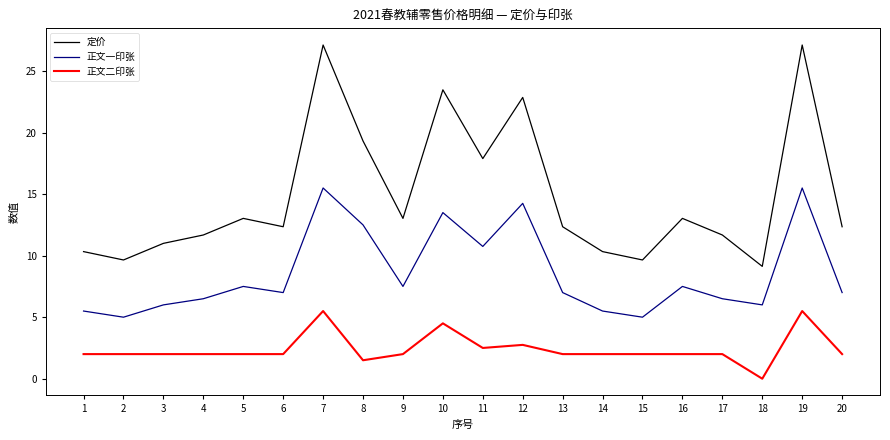

Which category has the lowest value across all series?

18